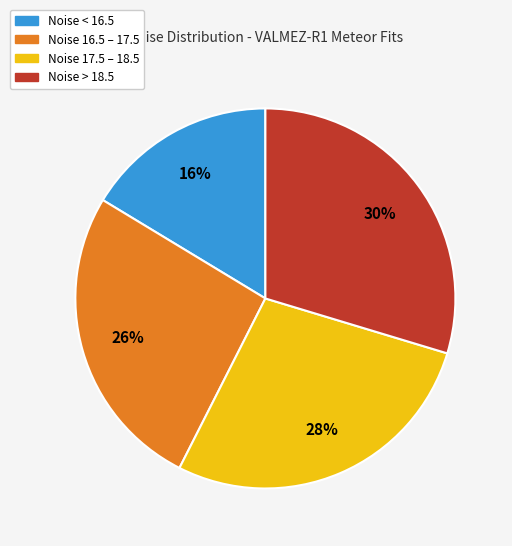

To the nearest percent, what is the average slice percentage?

25%